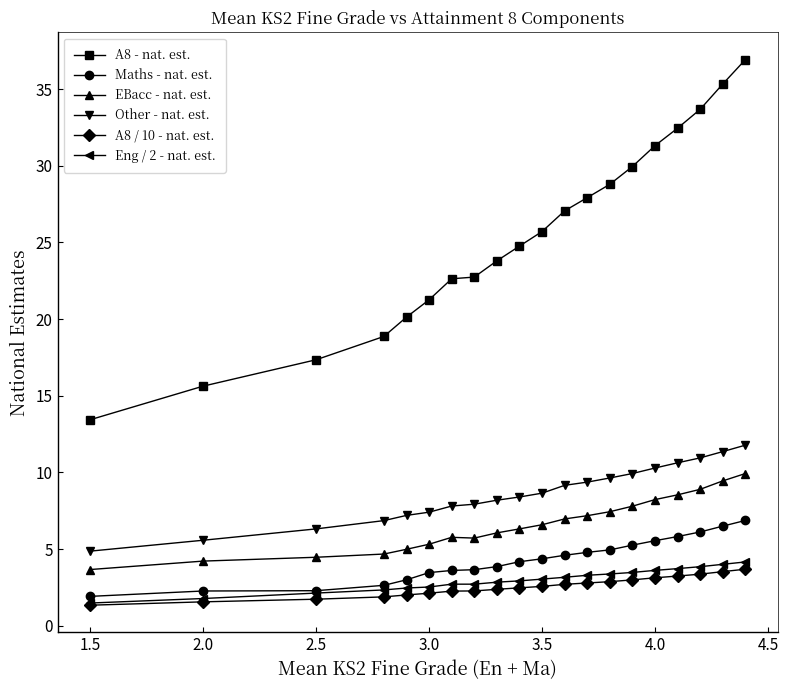

Which series has the widest spread of values?

A8 - nat. est.